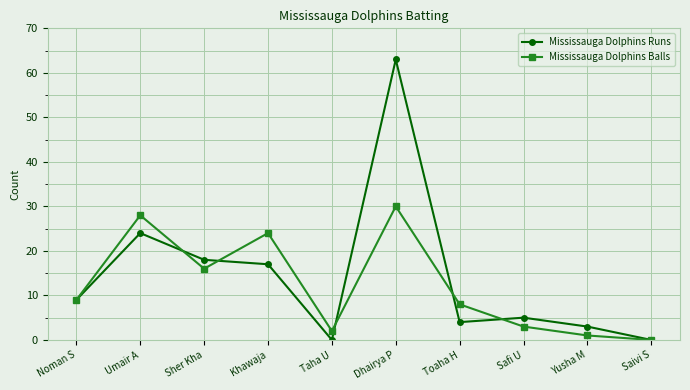

How many values in the Mississauga Dolphins Runs series are below 9?

5